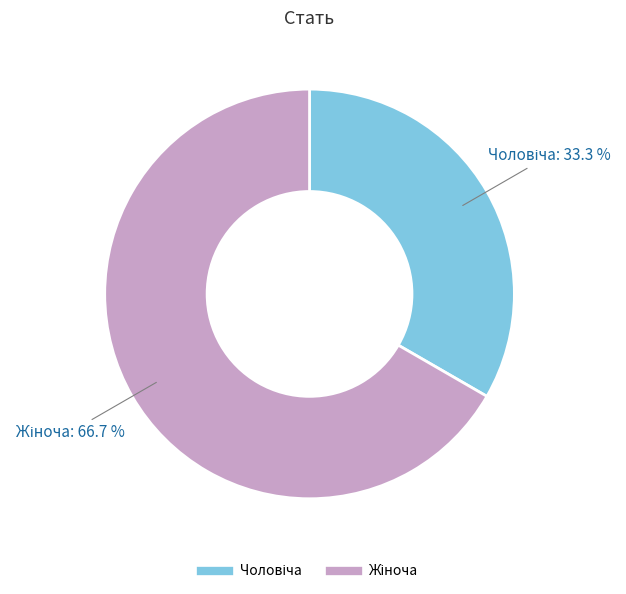

What is the ratio of the value at Жіноча to the value at Чоловіча?

2.0